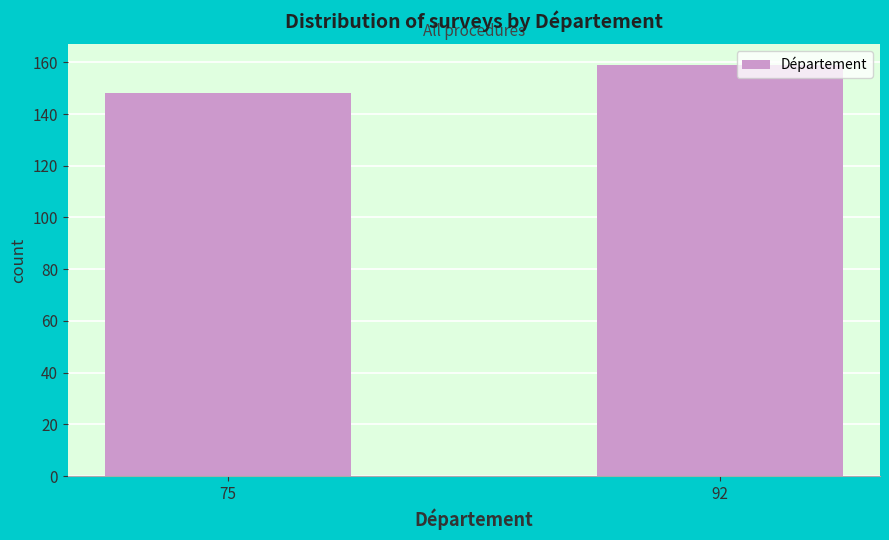

Reading left to right, transcribe all the data shown in this chart.

148	159